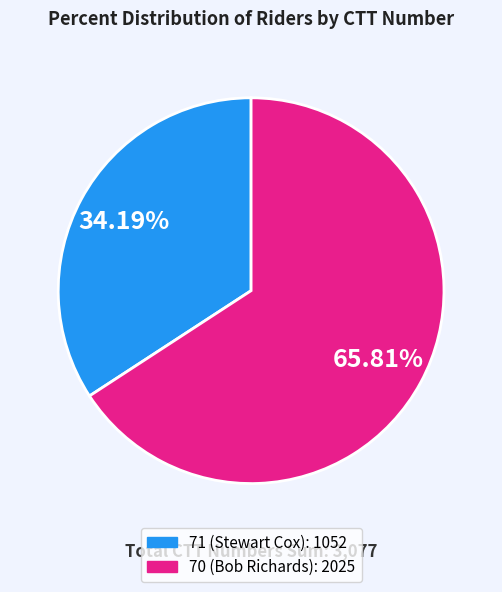

To the nearest percent, what portion does 71 (Stewart Cox) represent?

34%